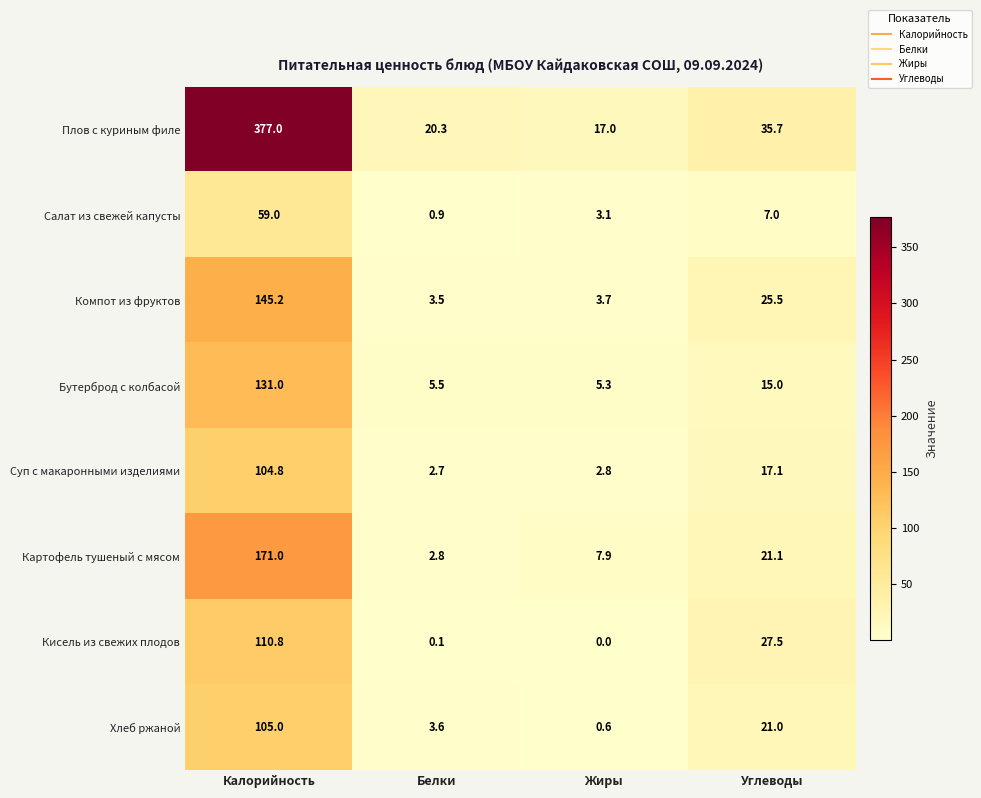

At which label is Кисель из свежих плодов closest to 55?

Углеводы